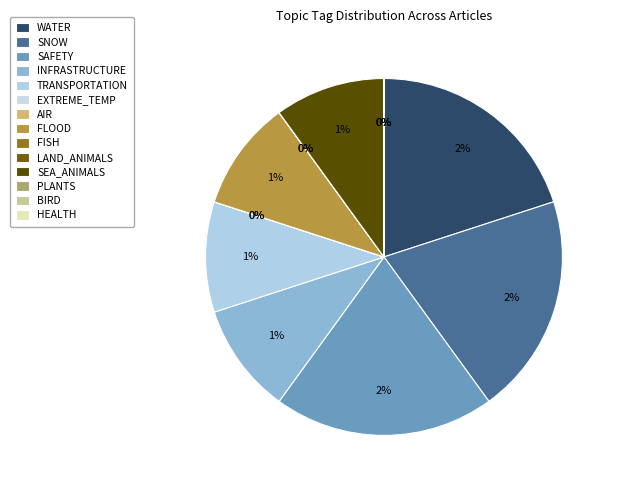

How many slices are in this pie chart?

14